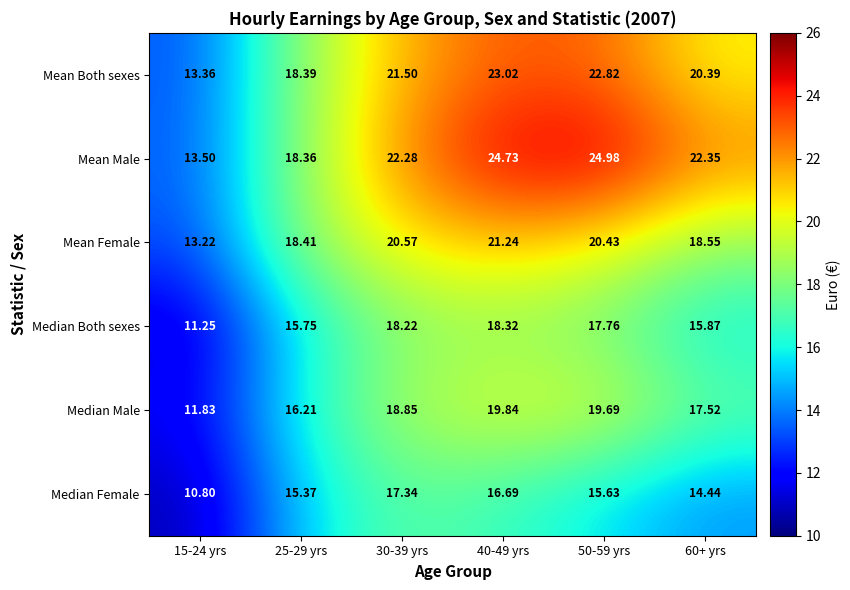

What is the highest value of the Median Both sexes series?

18.3